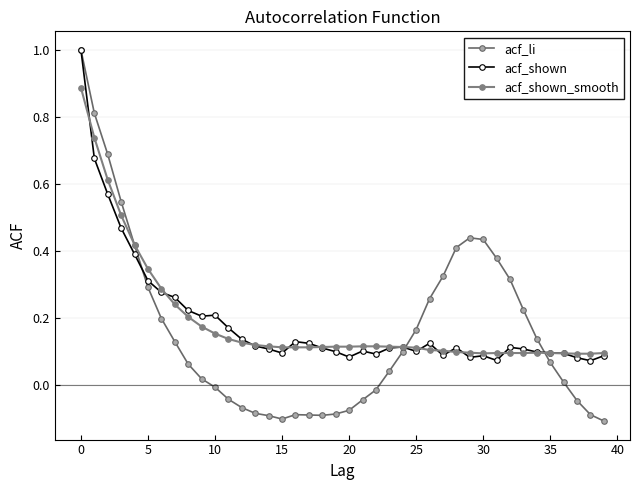

What are all the series names shown in the legend?

acf_li, acf_shown, acf_shown_smooth